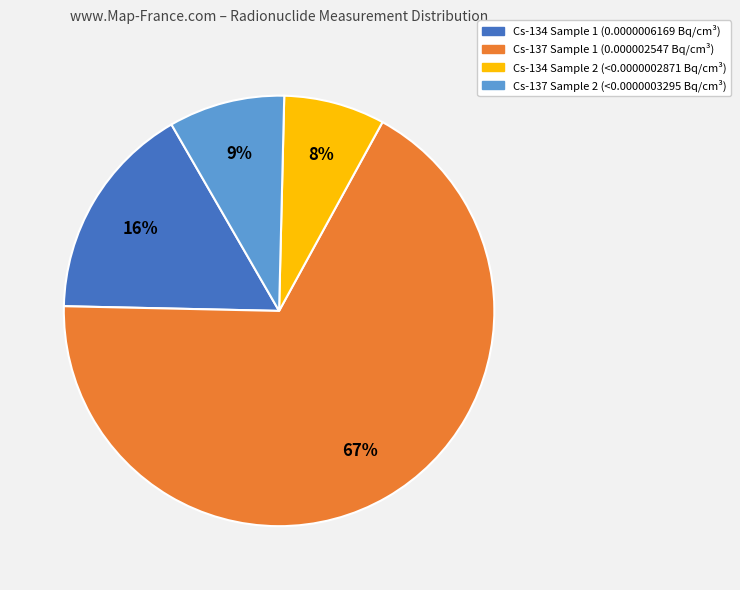

Count the number of slices in the pie.

4